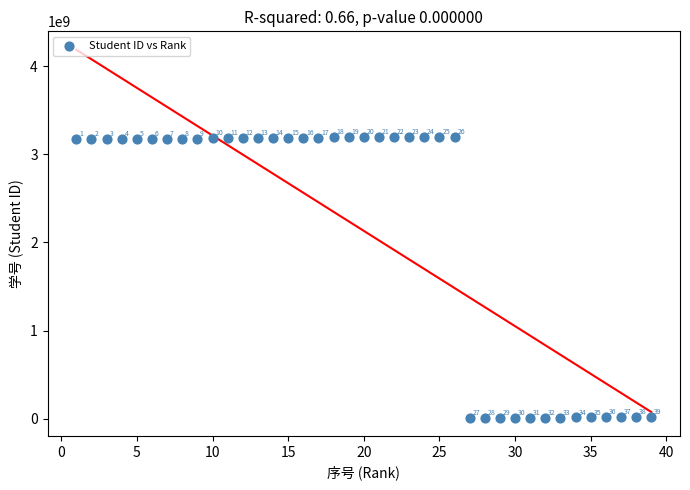

What Y value in the scatter plot is closest to 1605958885?

3180100209